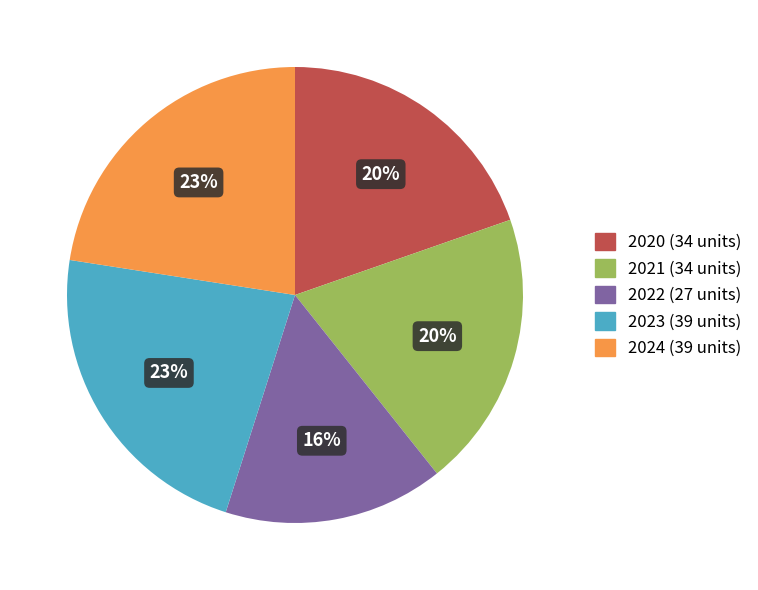

Does any single category account for the majority?

No